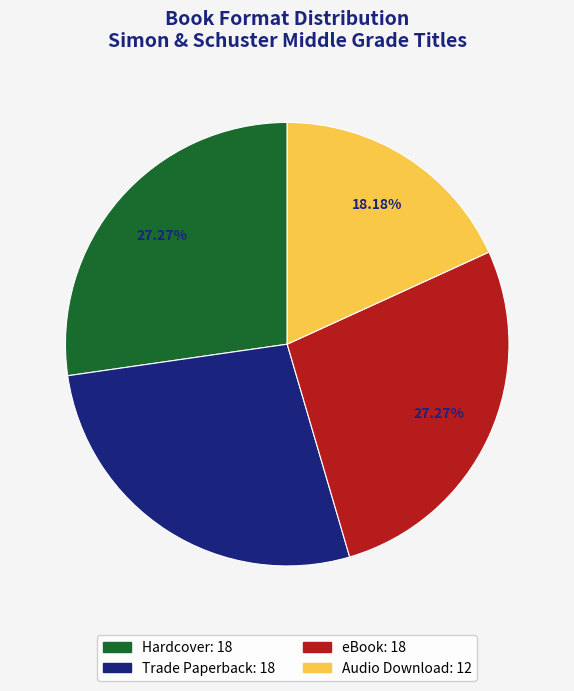

Count the number of slices in the pie.

4